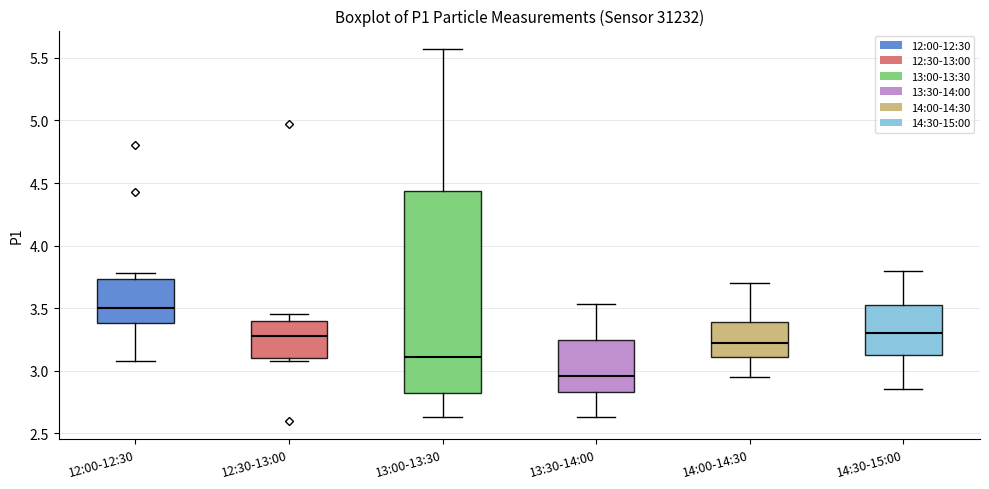

Which box has the lowest median line?

13:30-14:00